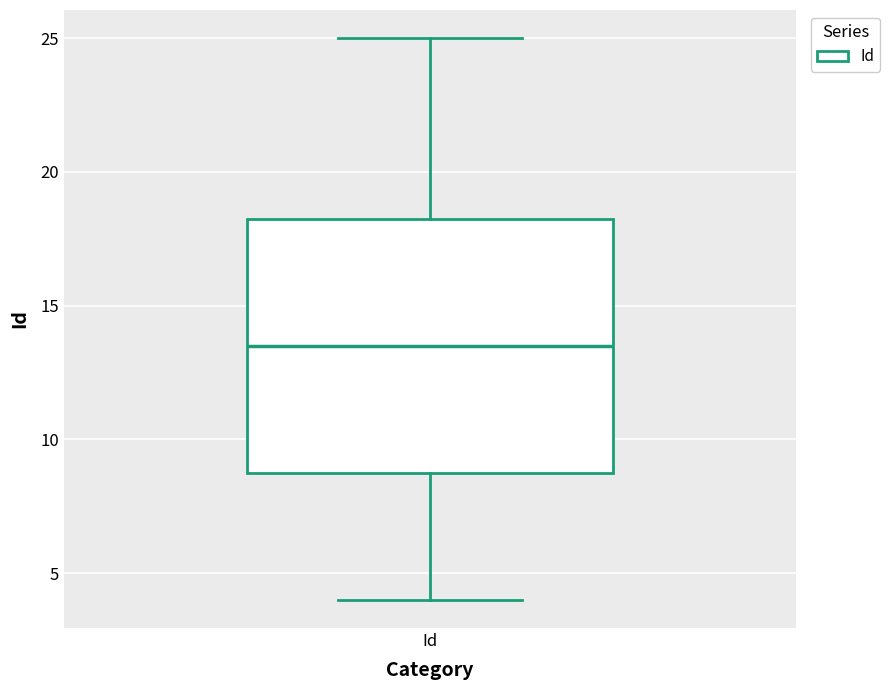

Transcribe this box plot: give where the median line is, the range the box spans, and where the two whiskers end, as read against the y-axis. The values are not printed on the chart, so give them approximately, as read against the axis.

median 13.5, box 9.0 to 18.5, whiskers 4.0 to 25.0